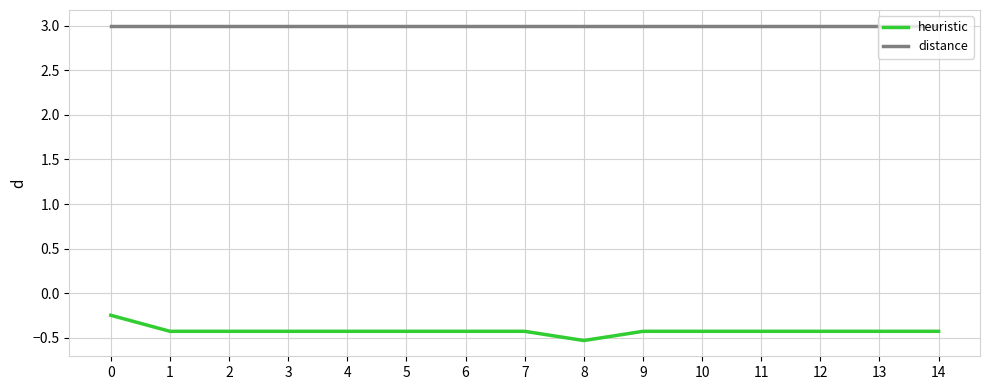

Which series has the largest range (max minus min)?

heuristic